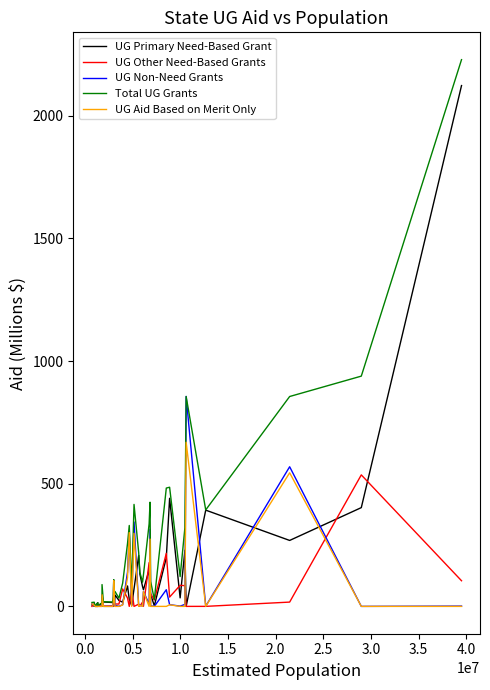

Which series has the largest total across all categories?

Total UG Grants